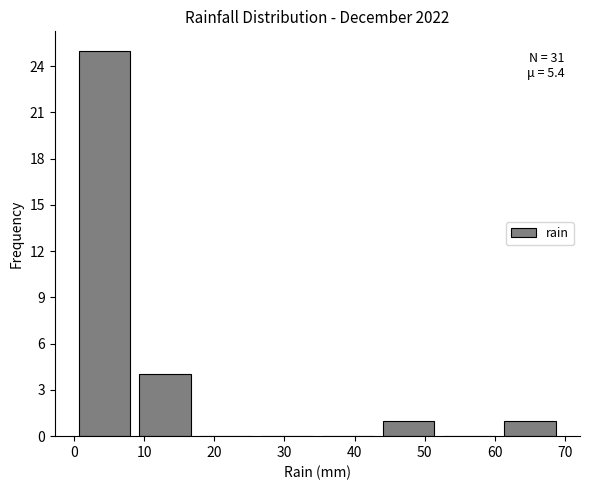

Over which range of the x-axis is the bar tallest?

0 to 9